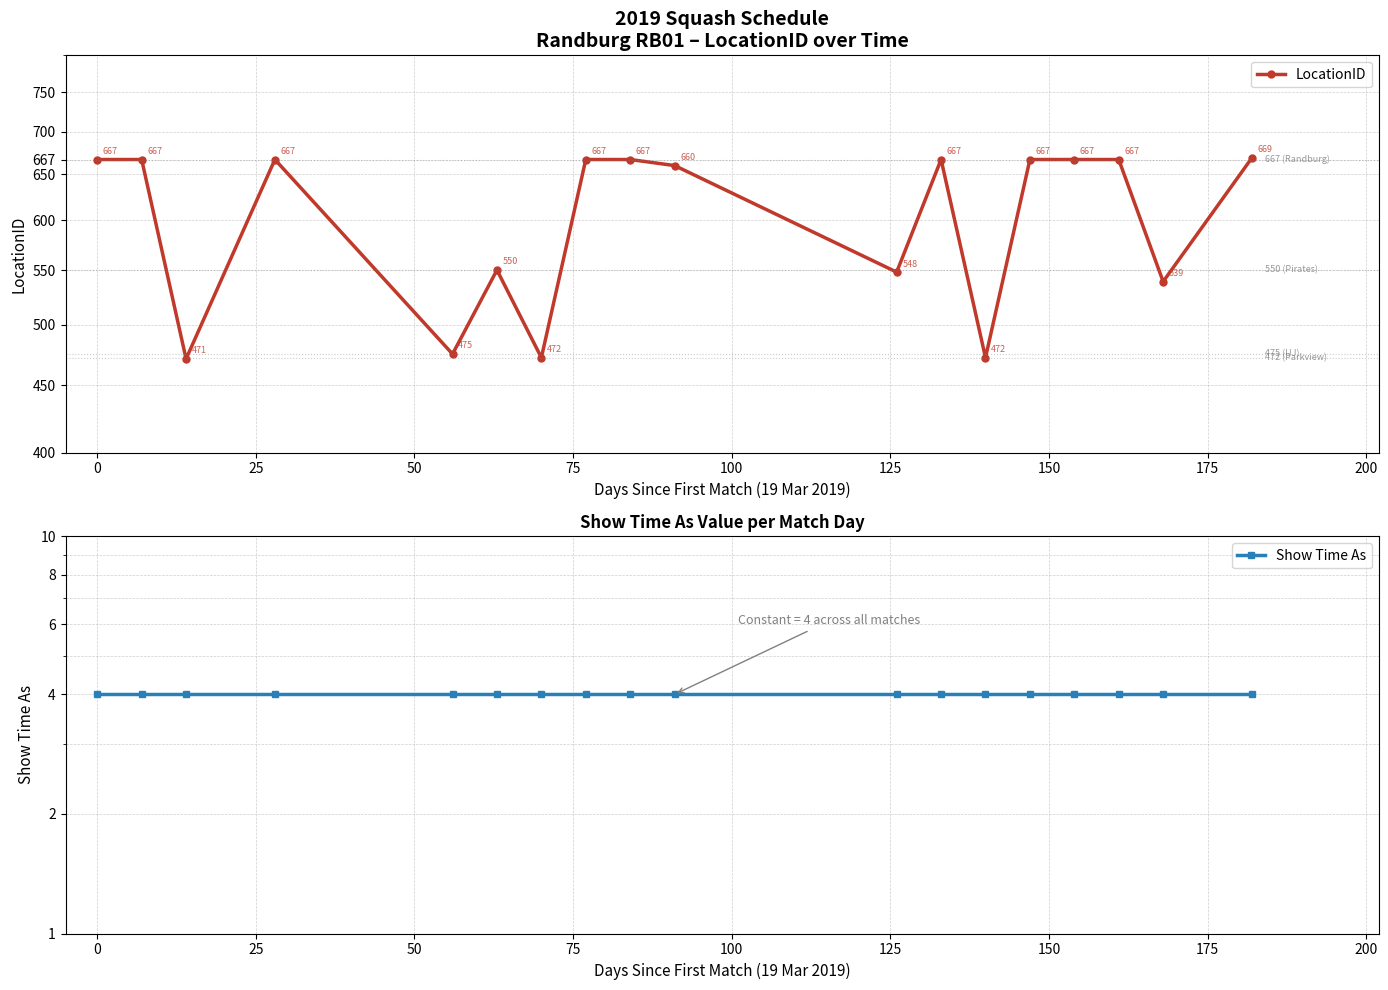

True or false: Show Time As and LocationID intersect in this chart.

False